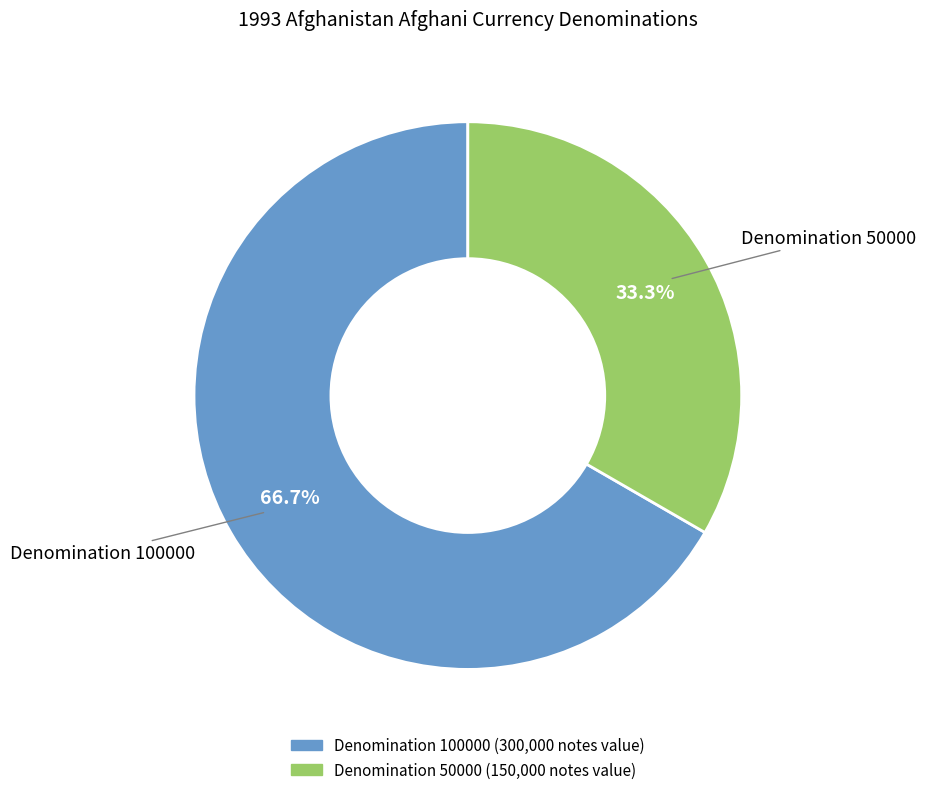

Does any single category account for the majority?

Yes